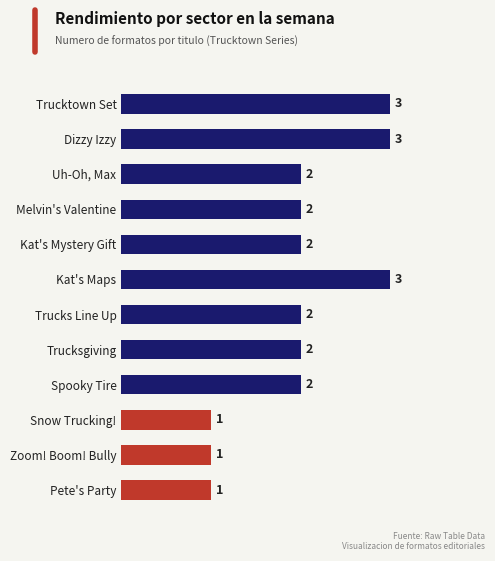

Reading top to bottom, transcribe all the data shown in this chart.

Trucktown Set=3	Dizzy Izzy=3	Uh-Oh, Max=2	Melvin's Valentine=2	Kat's Mystery Gift=2	Kat's Maps=3	Trucks Line Up=2	Trucksgiving=2	Spooky Tire=2	Snow Trucking!=1	Zoom! Boom! Bully=1	Pete's Party=1